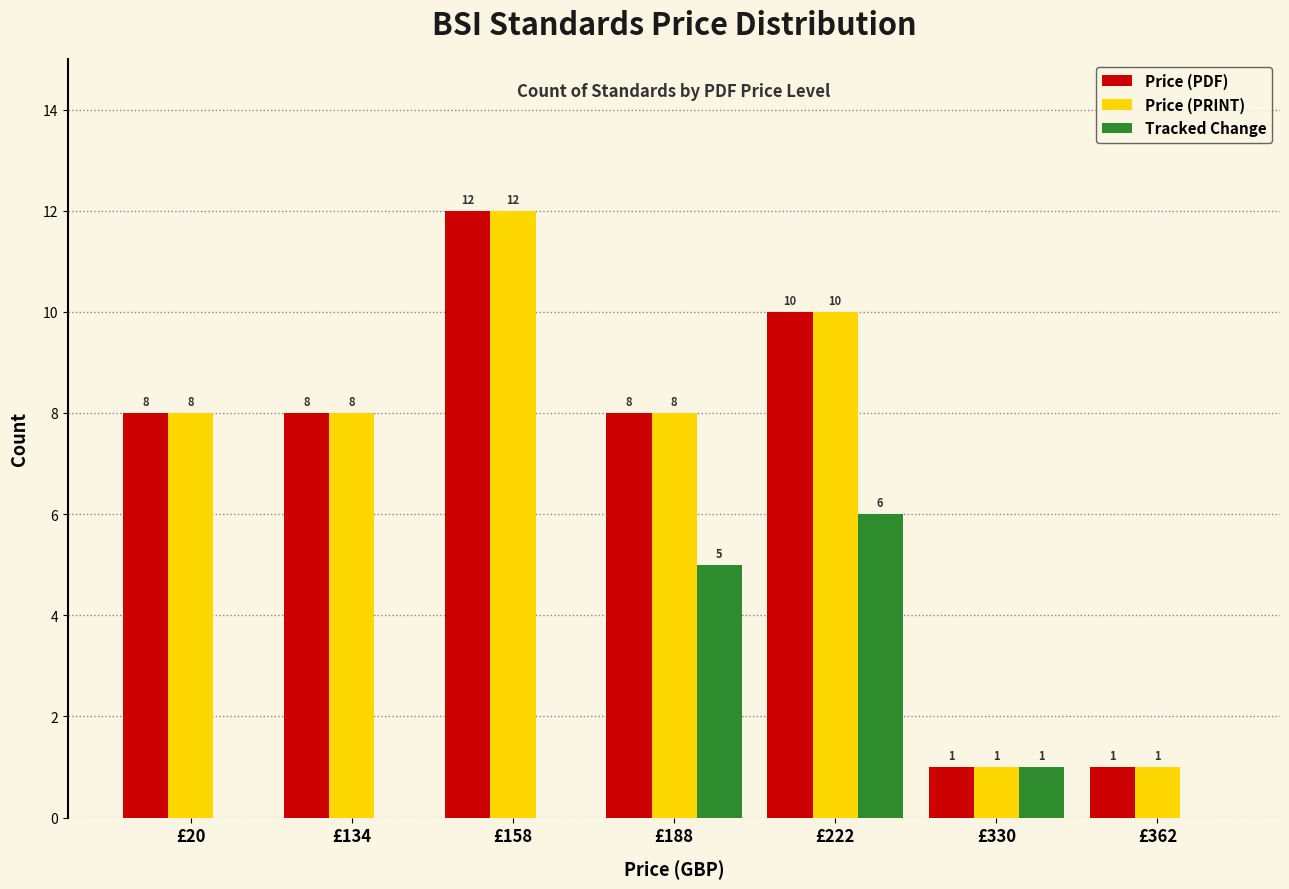

Is the value of Price (PRINT) at £20 greater than the value of Price (PDF) at £158?

No